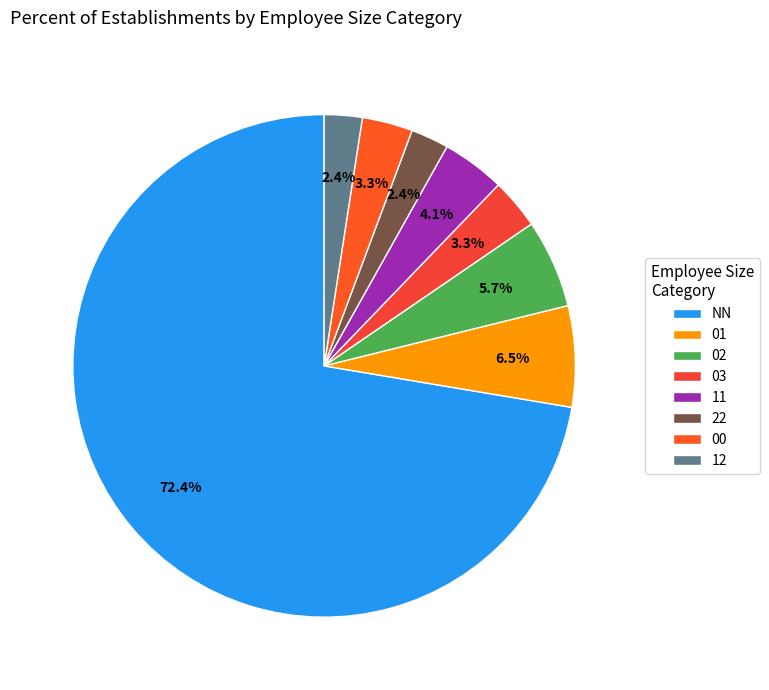

What is the largest slice in the pie chart?

NN